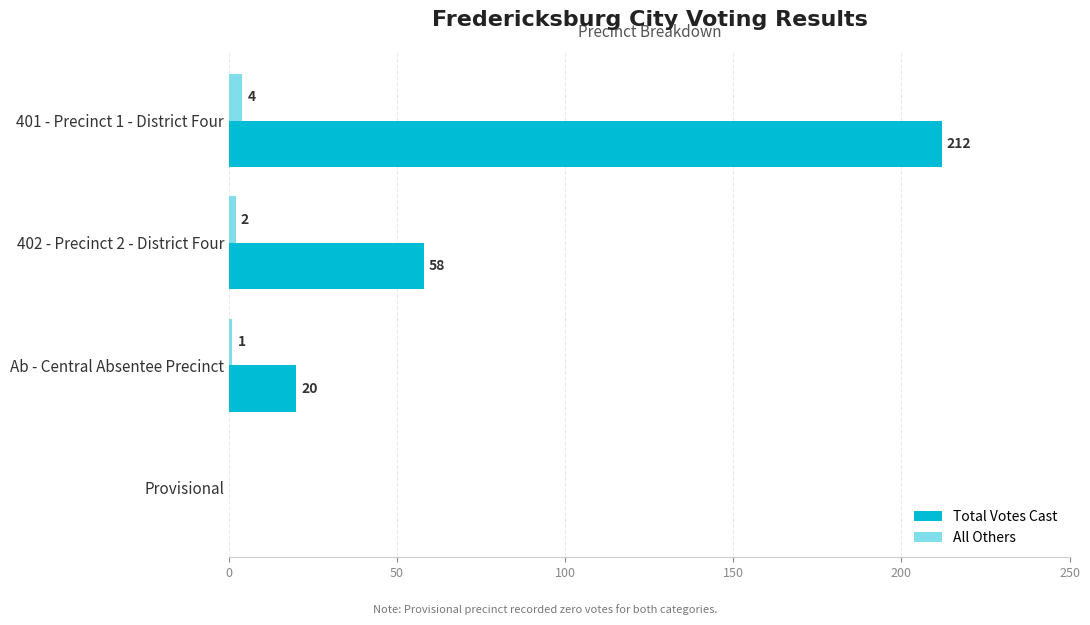

How many values in Total Votes Cast are above zero?

3